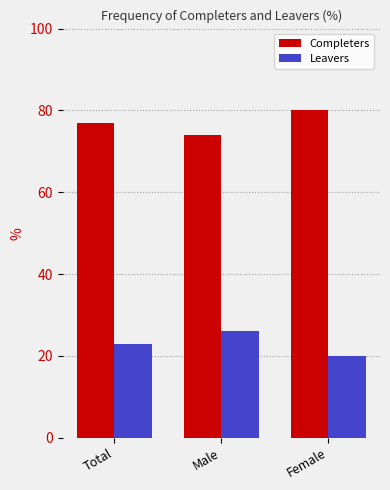

Reading left to right, transcribe all the data shown in this chart.

Completers: Total=77	Male=74	Female=80
Leavers: Total=23	Male=26	Female=20